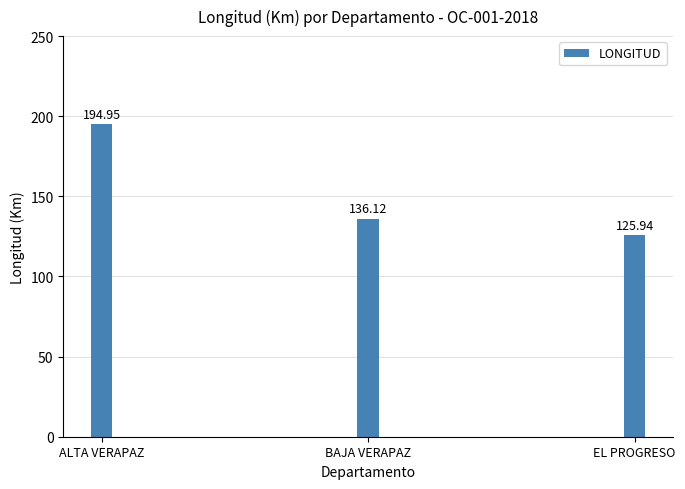

Count the number of values greater than 136.

2